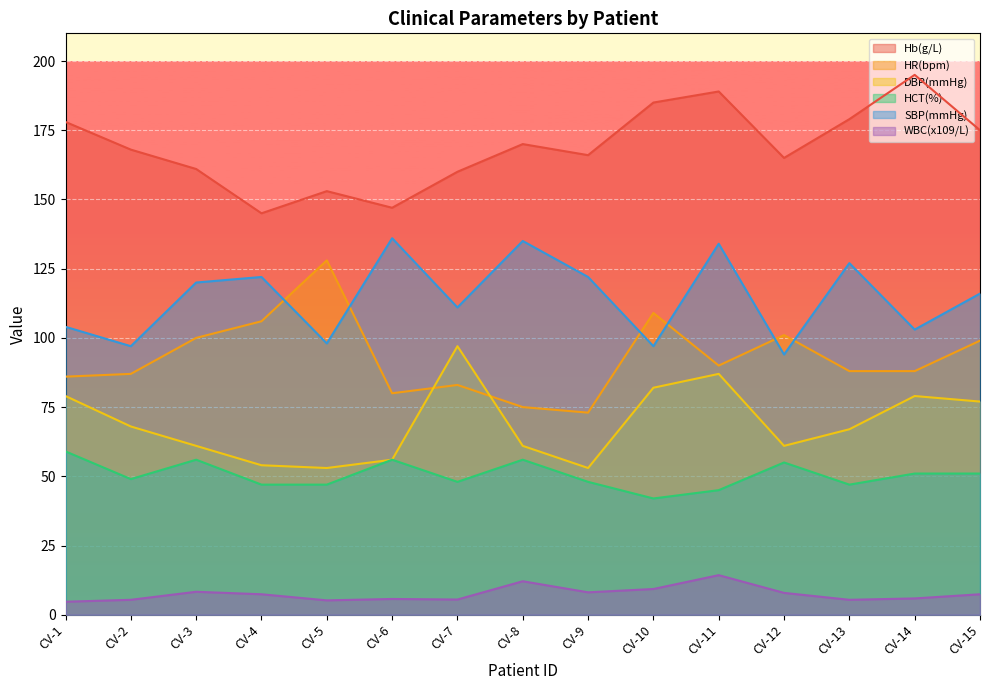

The HCT(%) series shows 77.0 at CV-8. True or false?

False